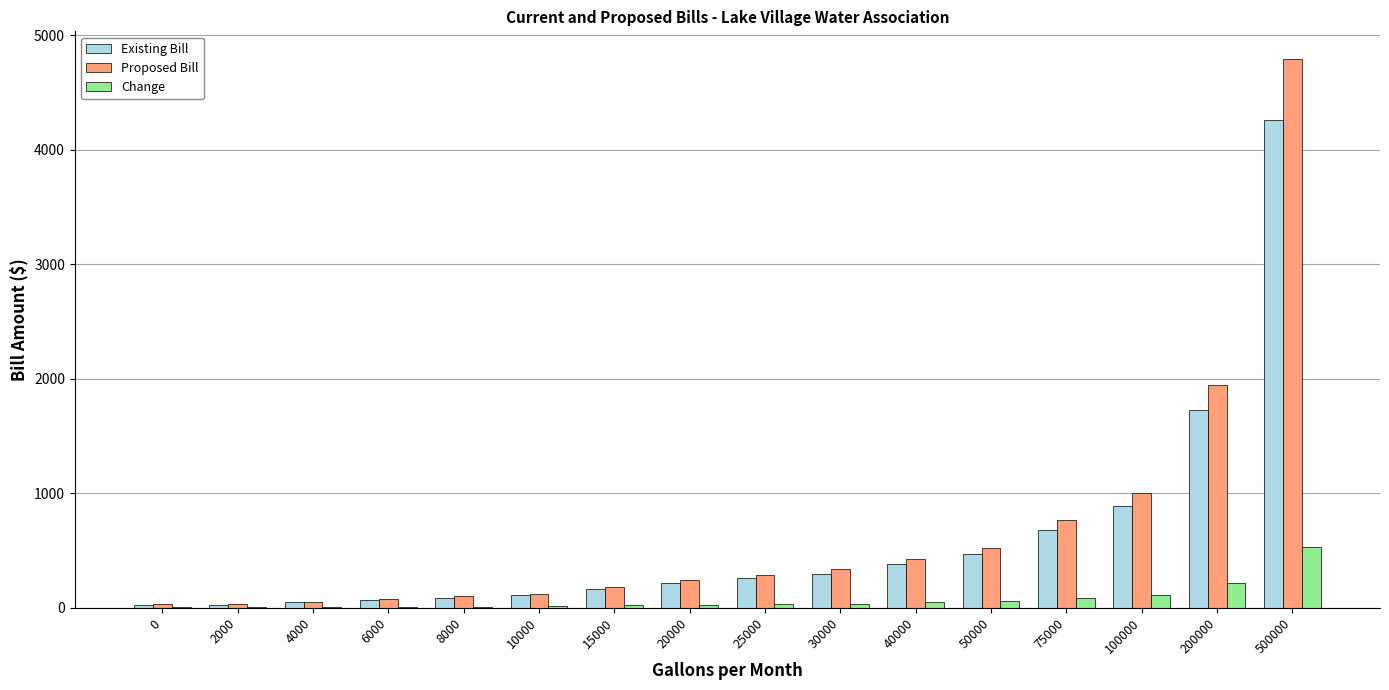

What is the total value across all series at 15000?

364.9